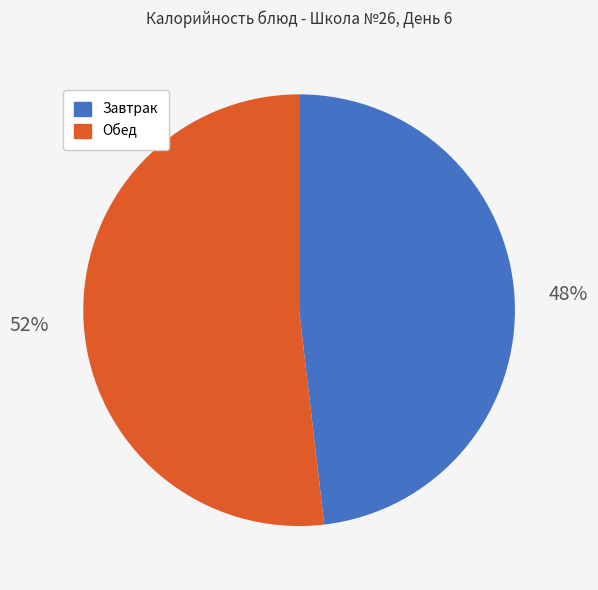

To the nearest percent, what is the average slice percentage?

50%